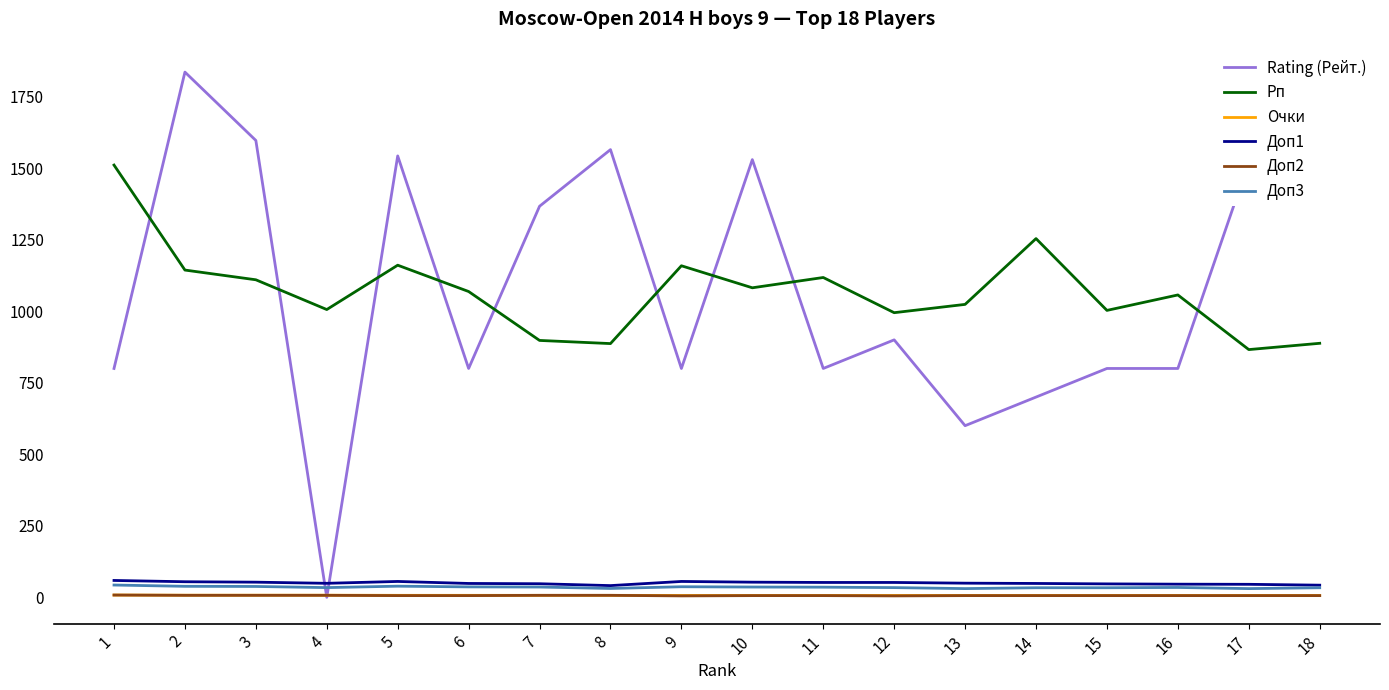

True or false: Доп3 and Рп cross at least once.

False